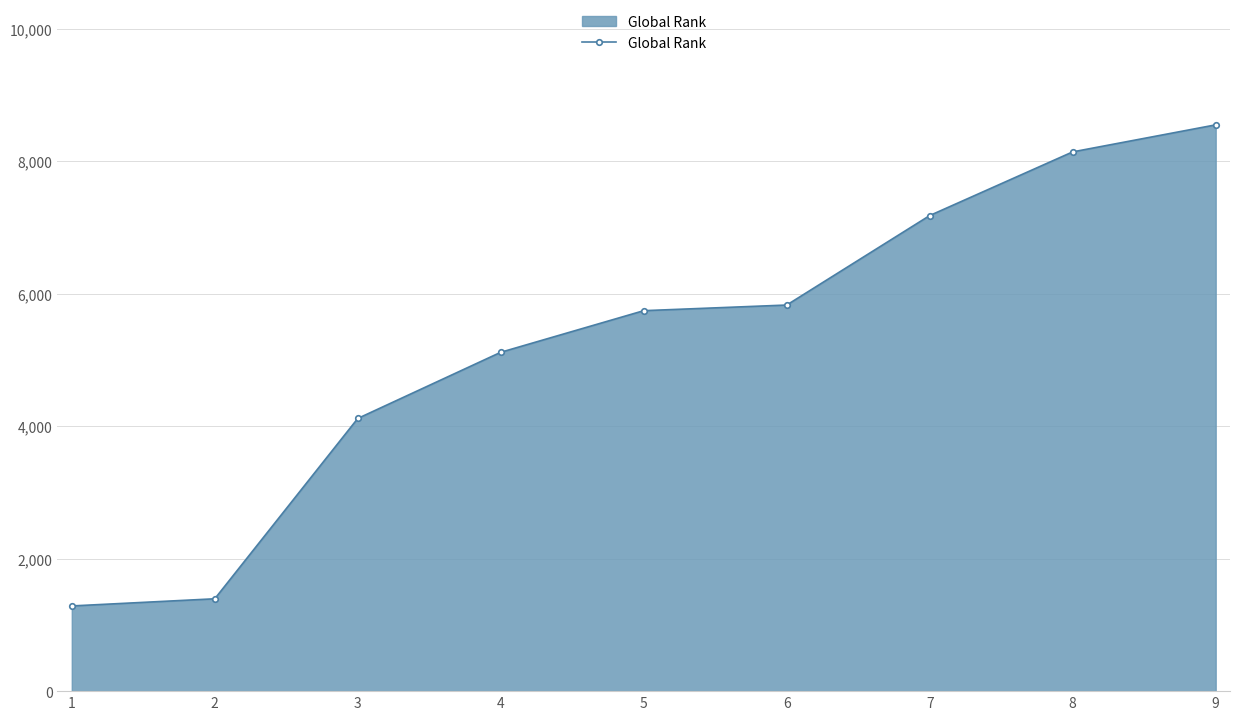

What is the average value?

5261